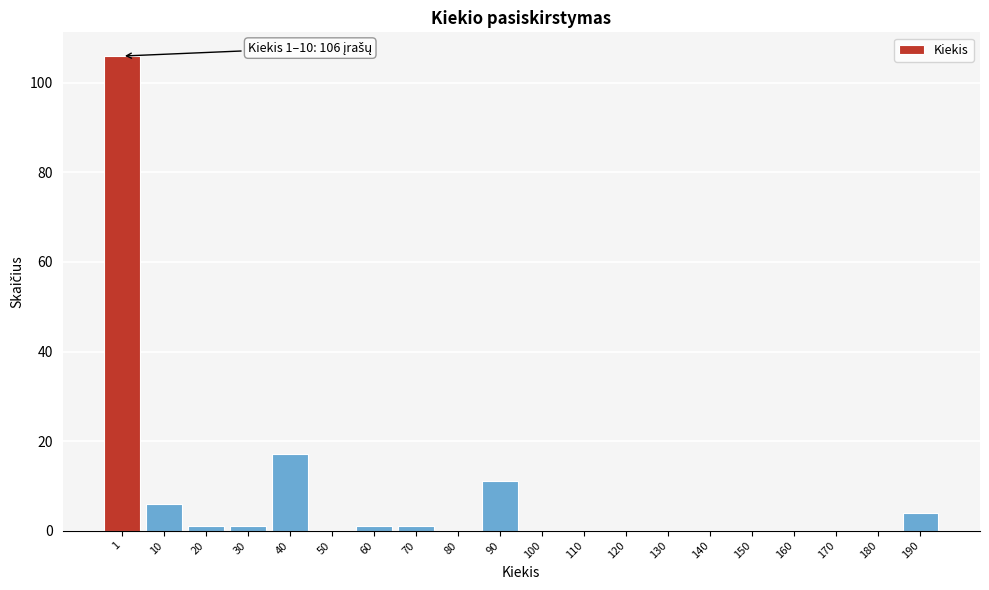

Reading left to right, extract all data points from this chart.

1=106	10=6	20=1	30=1	40=17	50=0	60=1	70=1	80=0	90=11	100=0	110=0	120=0	130=0	140=0	150=0	160=0	170=0	180=0	190=4